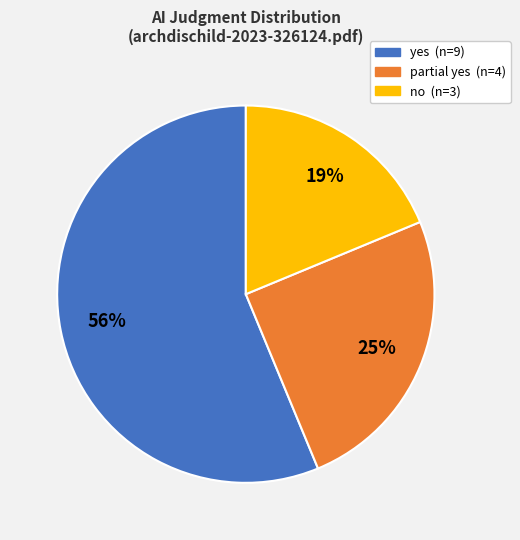

To the nearest percent, what is the combined percentage of yes and no?

75%